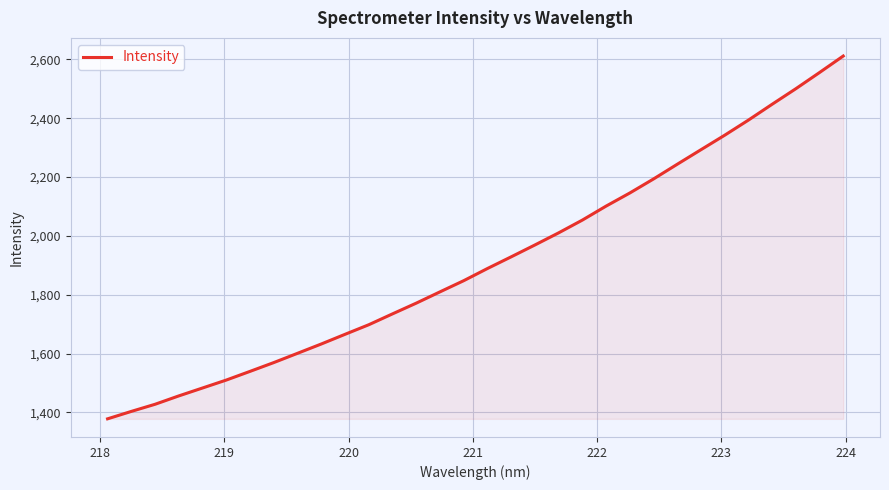

What is the difference between the maximum and minimum values?

1233.3